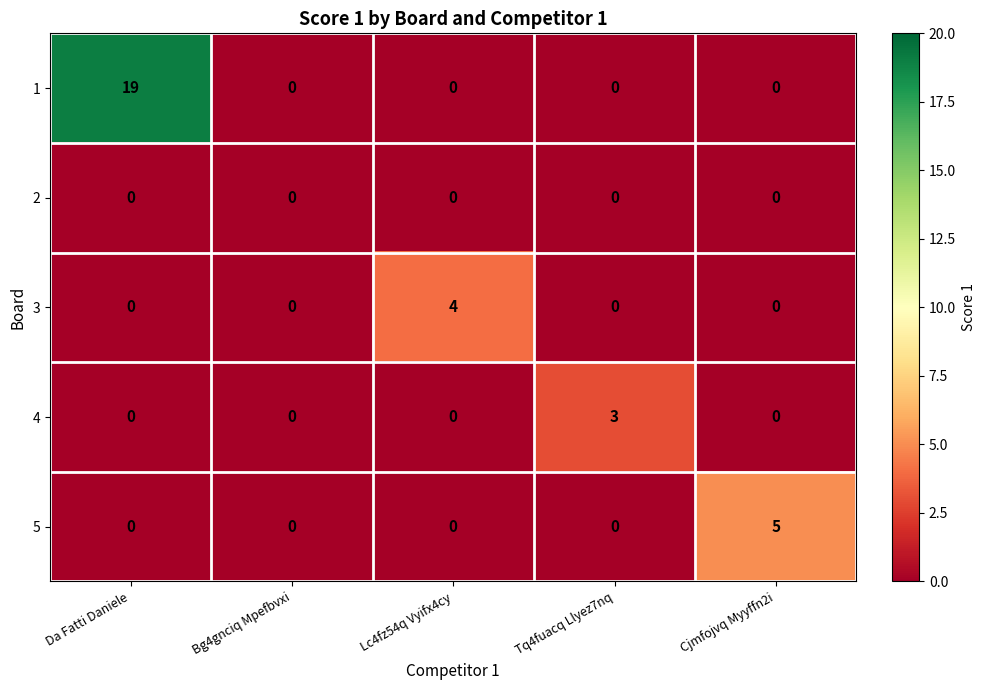

Which category has the highest value across all series?

Da Fatti Daniele